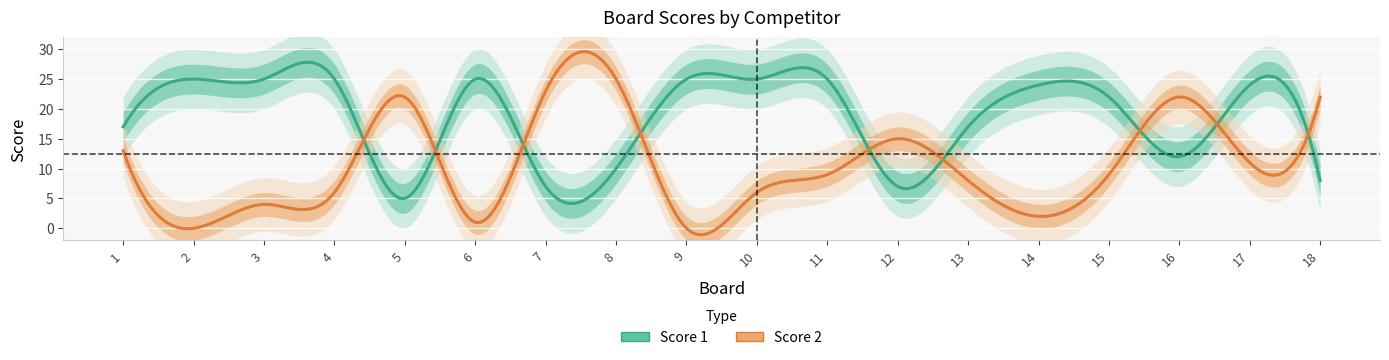

At 13, list the series in order from largest to smallest.

Score 1, Score 2